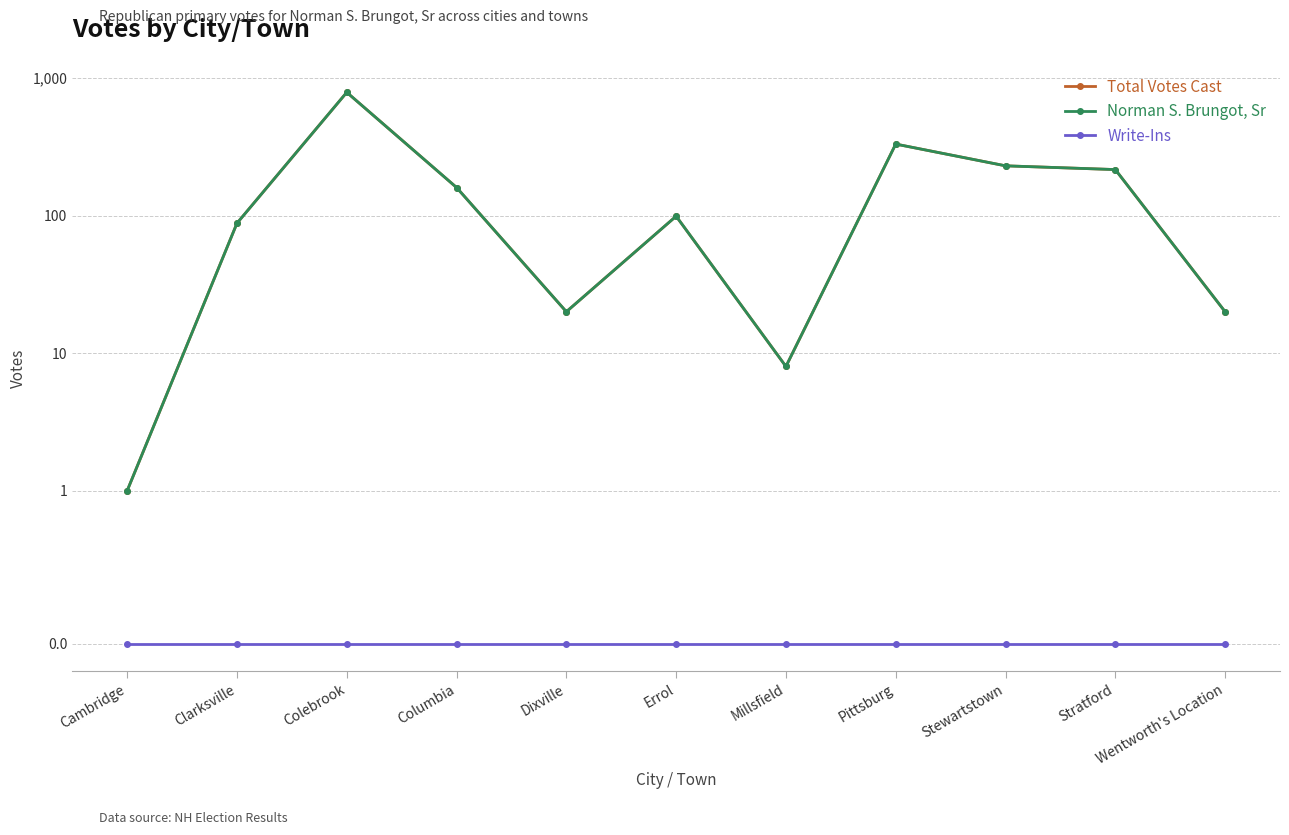

Rank the series by their maximum value, from highest to lowest.

Total Votes Cast, Norman S. Brungot, Sr, Write-Ins